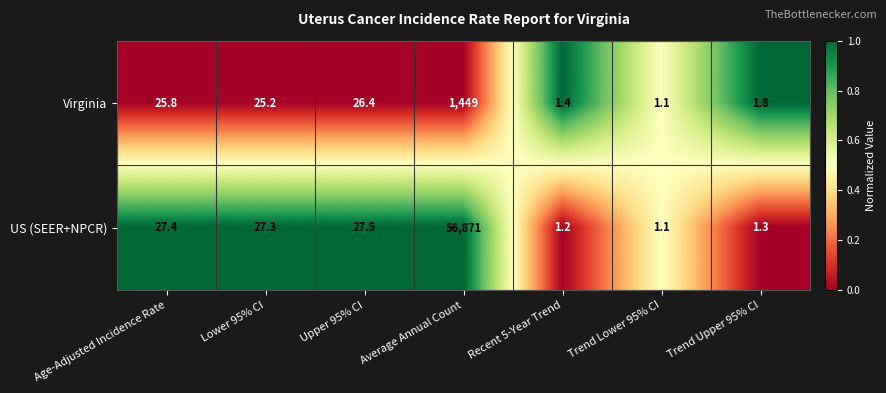

How many data points in Virginia are less than 25?

3